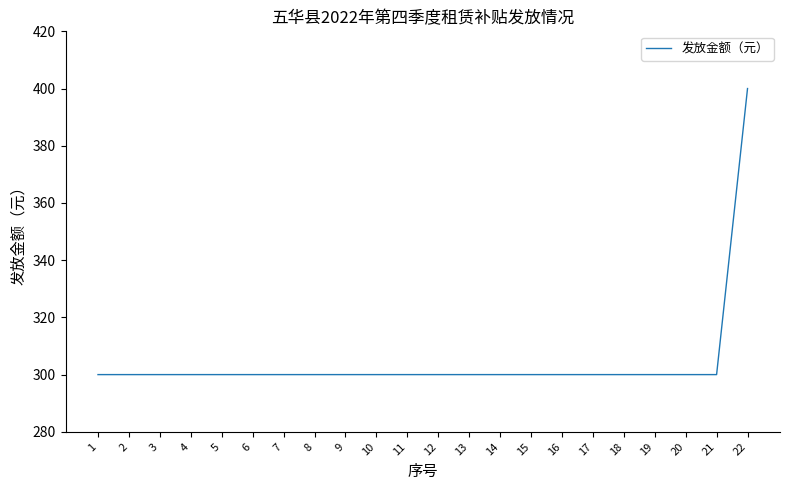

The value at 13 is 300. True or false?

True